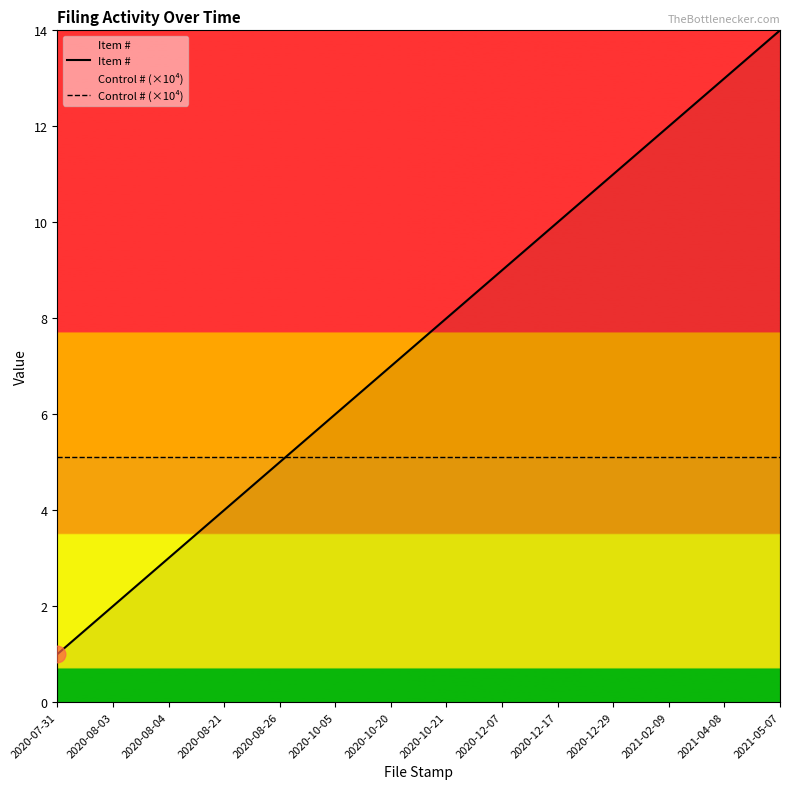

The Item # series shows 2.9 at 2020-08-03. True or false?

False